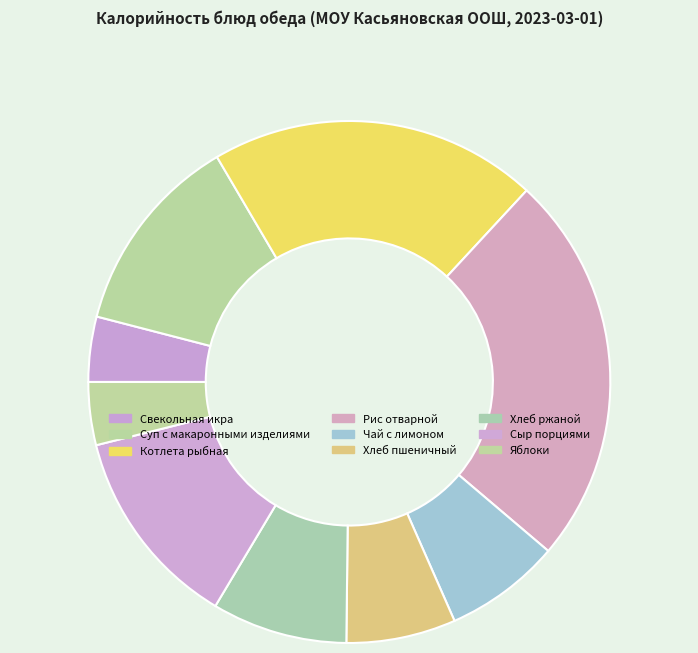

Does Хлеб пшеничный represent more than half of the total?

No